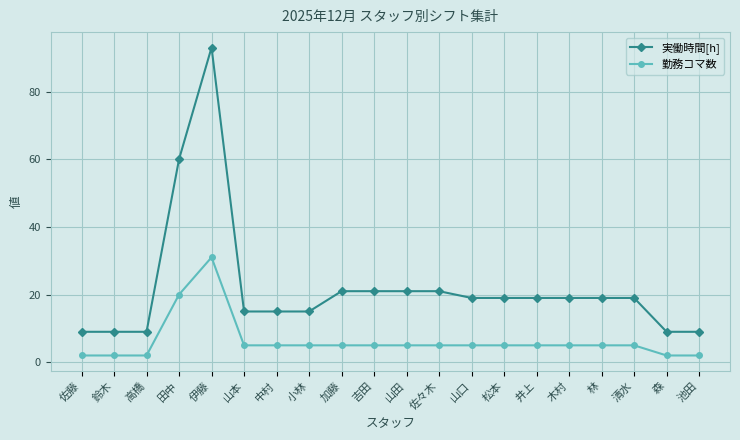

Reading right to left, what are all the values shown in this chart?

実働時間[h]: 9	9	19	19	19	19	19	19	21	21	21	21	15	15	15	93	60	9	9	9
勤務コマ数: 2	2	5	5	5	5	5	5	5	5	5	5	5	5	5	31	20	2	2	2